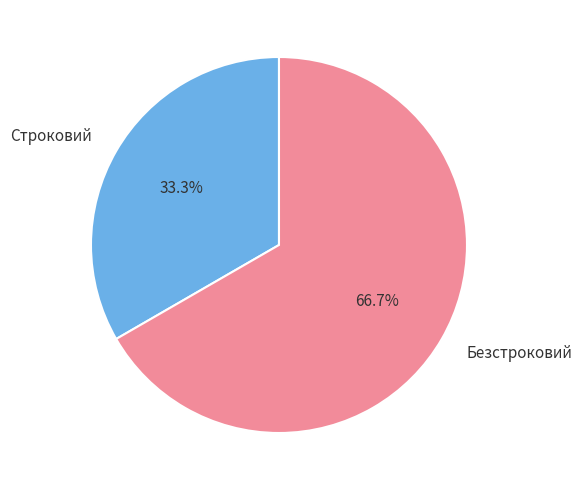

Is it true that Безстроковий is 67% of the pie?

True